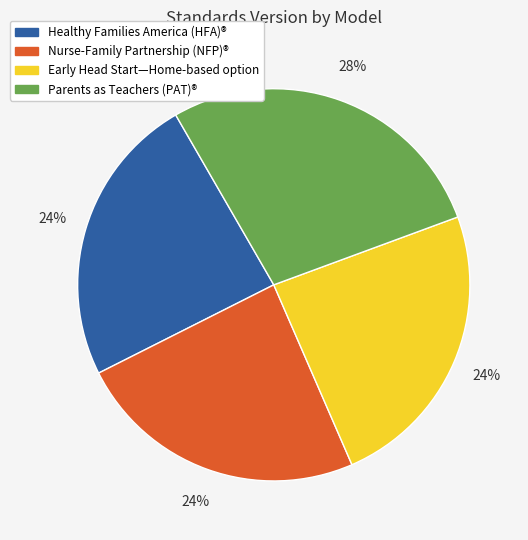

Which has a higher value, Healthy Families America (HFA)® or Parents as Teachers (PAT)®?

Parents as Teachers (PAT)®